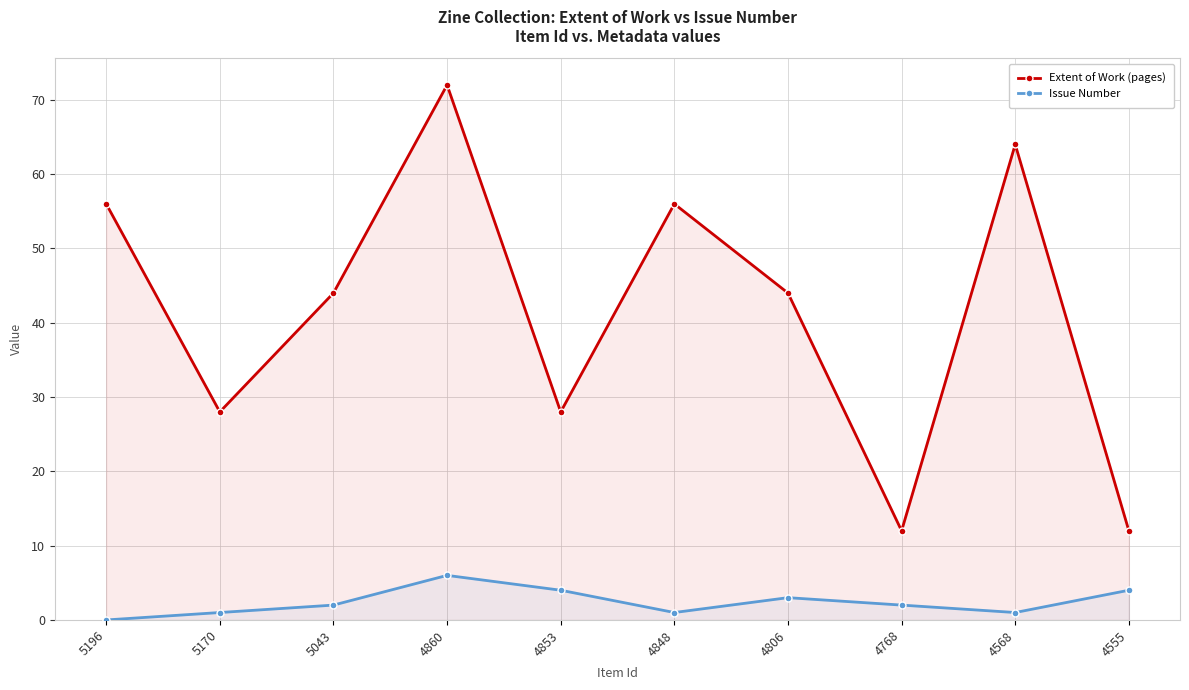

What is the maximum value for Issue Number?

6